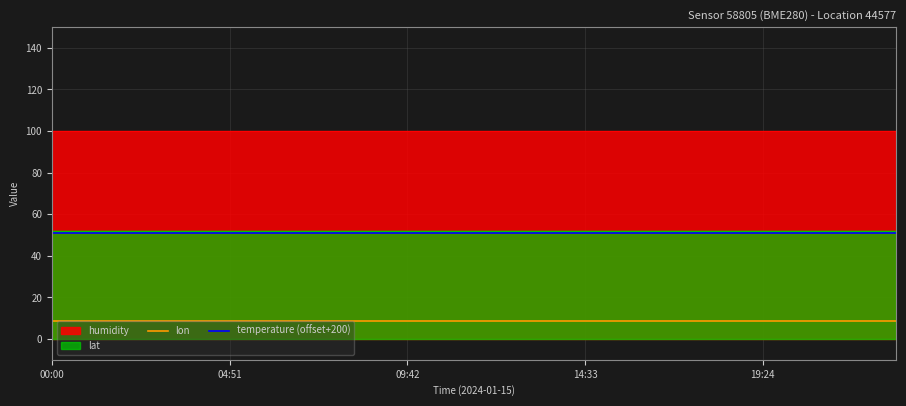

True or false: lon and temperature (offset+200) cross at least once.

False